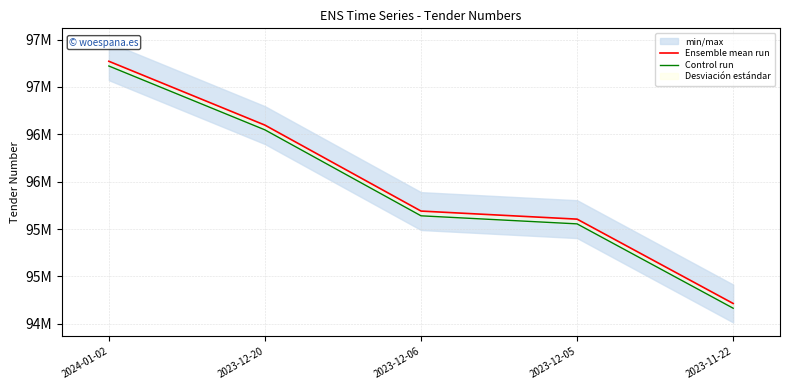

Which series has the largest total across all categories?

Ensemble mean run